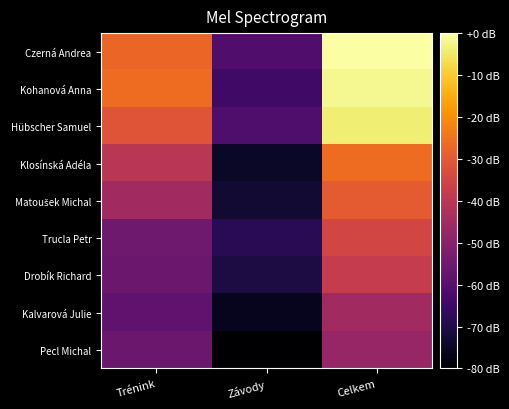

Rank the series by their maximum value, from highest to lowest.

Czerná Andrea, Kohanová Anna, Hübscher Samuel, Klosínská Adéla, Matoušek Michal, Trucla Petr, Drobík Richard, Kalvarová Julie, Pecl Michal